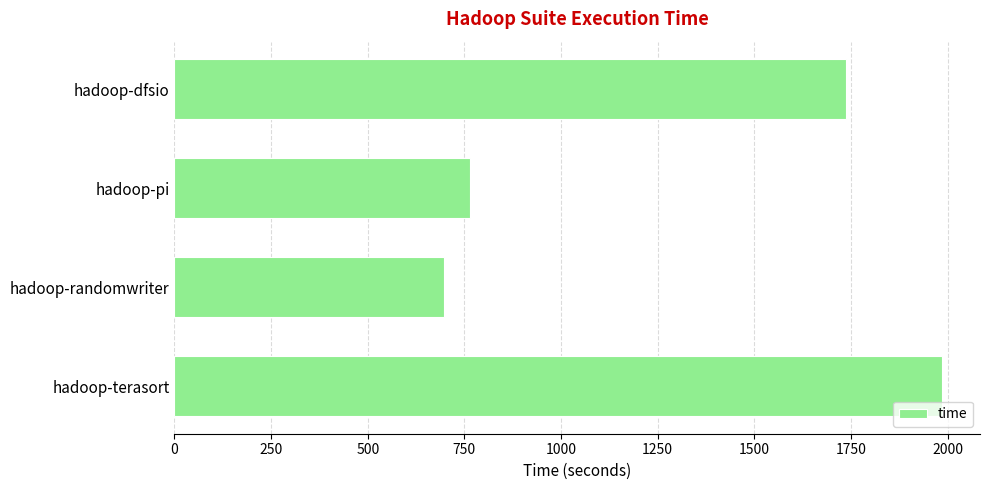

How many distinct data groups are displayed?

1